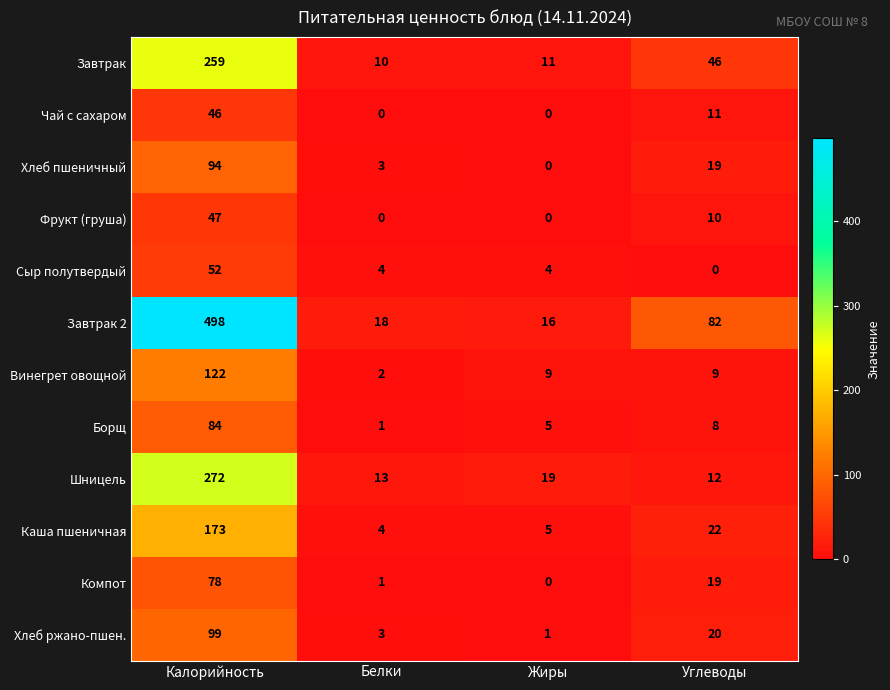

What is the minimum value for Завтрак 2?

16